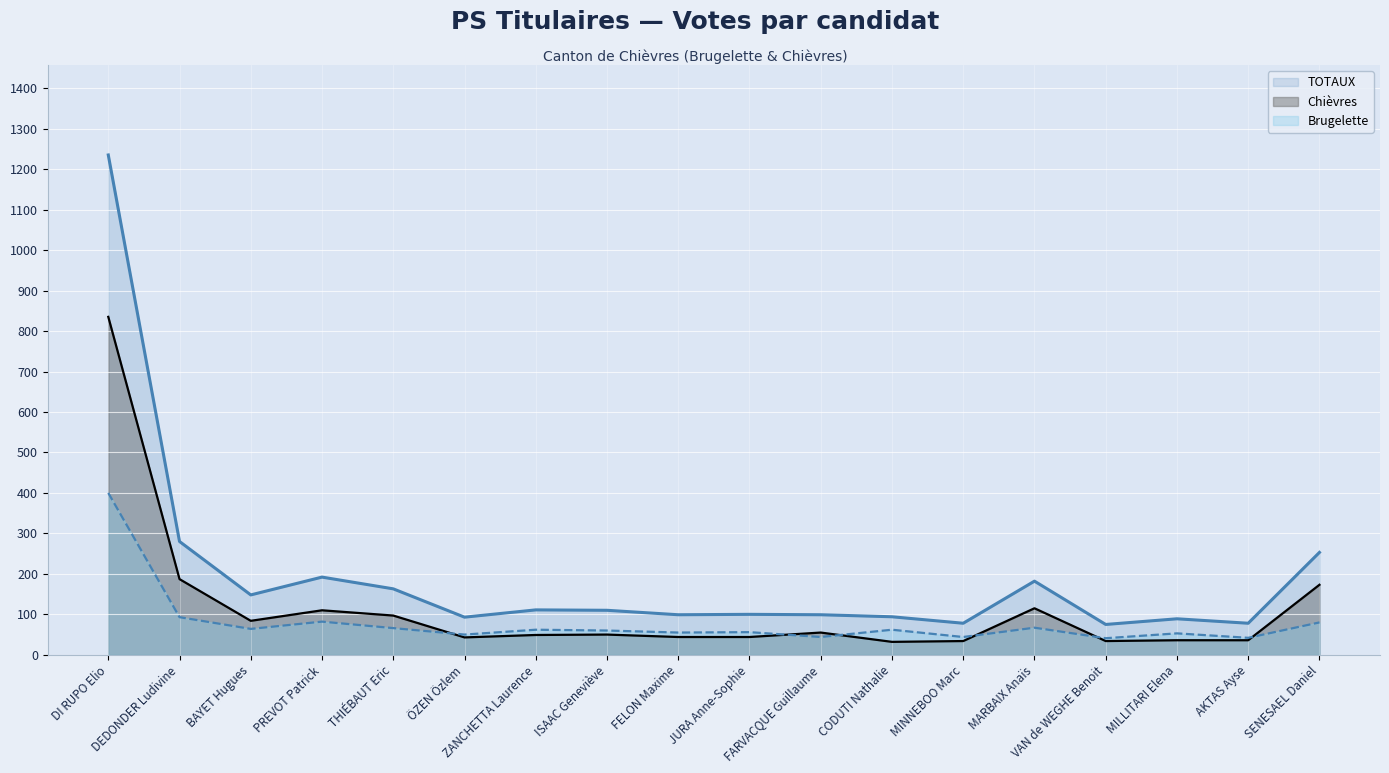

Where is the first local minimum for Chièvres?

BAYET Hugues